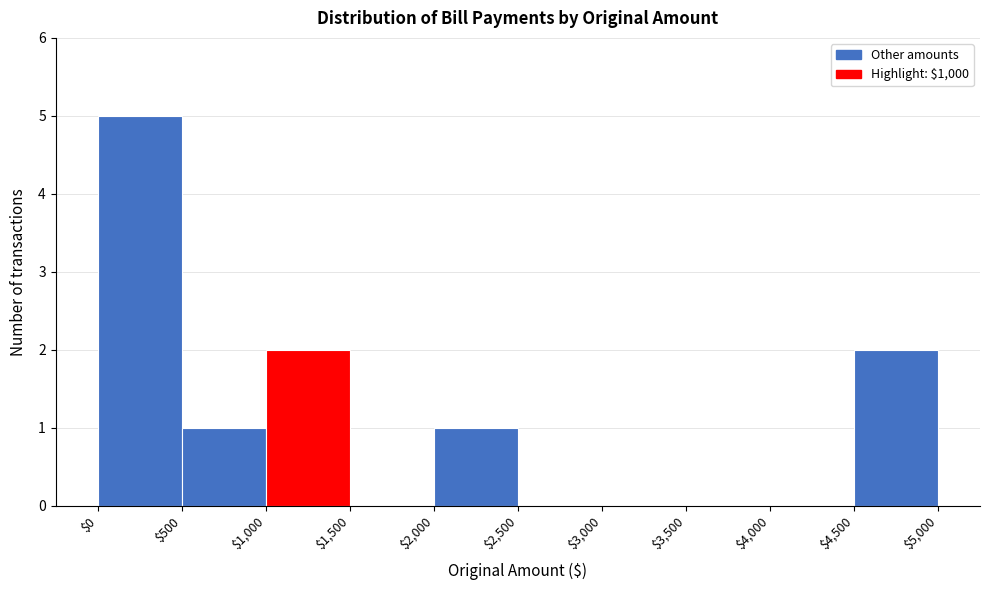

Reading left to right, transcribe this chart: for each bar, give the range it covers on the x-axis and its height. The values are not printed on the chart, so give them approximately, as read against the axis.

$0 to $500: 5
$500 to $1,000: 1
$1,000 to $1,500: 2
$1,500 to $2,000: 0
$2,000 to $2,500: 1
$2,500 to $3,000: 0
$3,000 to $3,500: 0
$3,500 to $4,000: 0
$4,000 to $4,500: 0
$4,500 to $5,000: 2